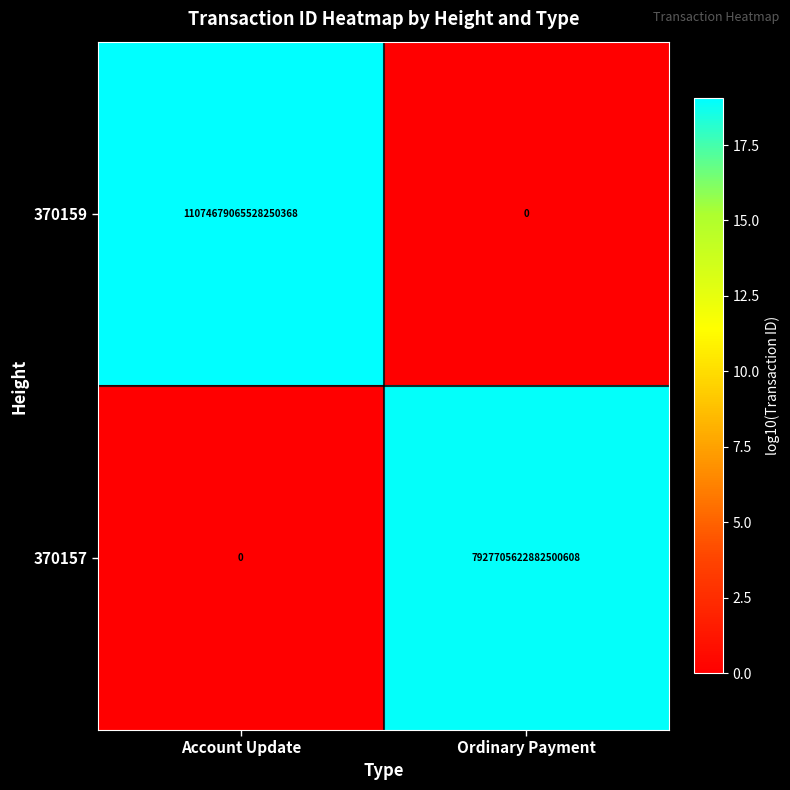

At which label is 370157 closest to 3963852811441250304?

Account Update